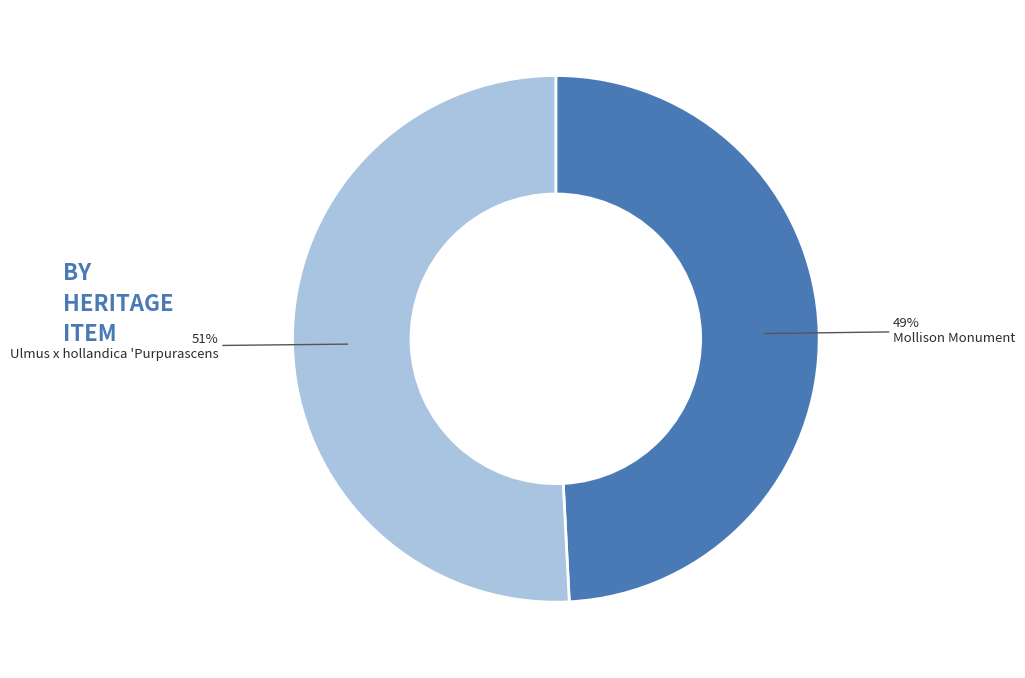

Is Mollison Monument the majority of the pie?

No